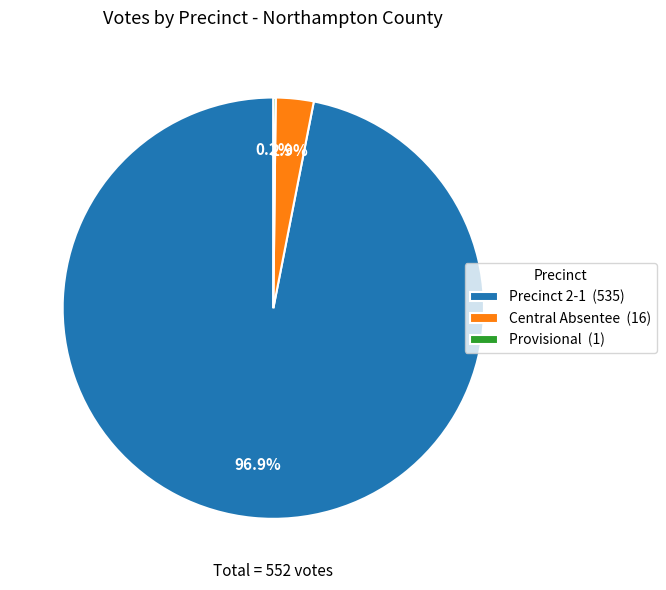

Is there any slice that represents more than half of the pie?

Yes